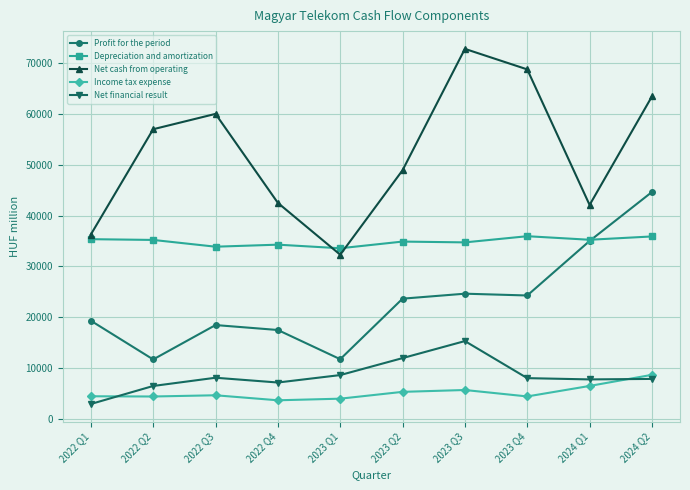

How many data points does each series have?

10